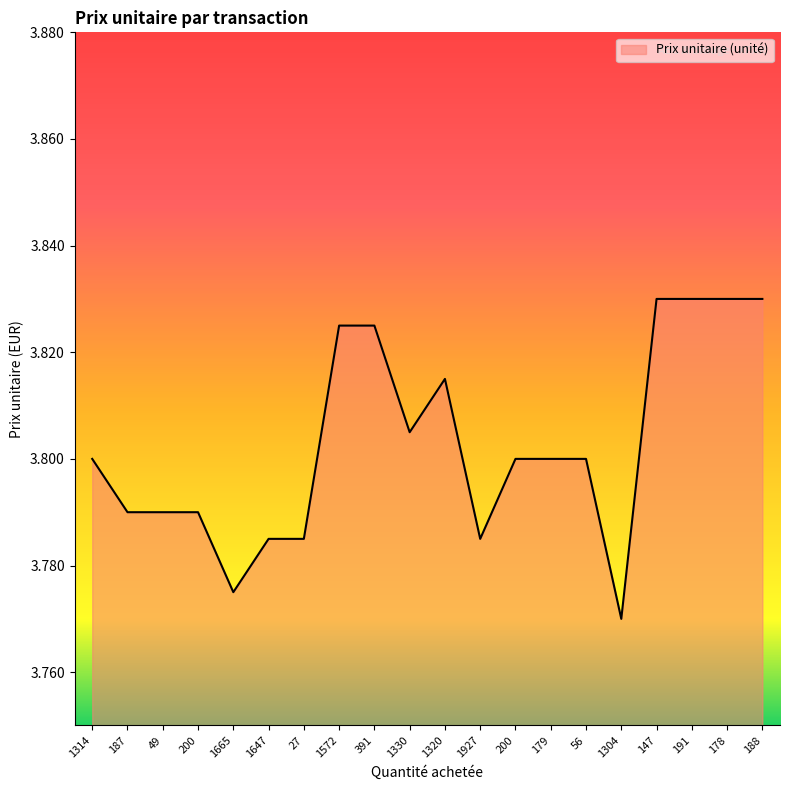

How many lines are shown in the chart?

1